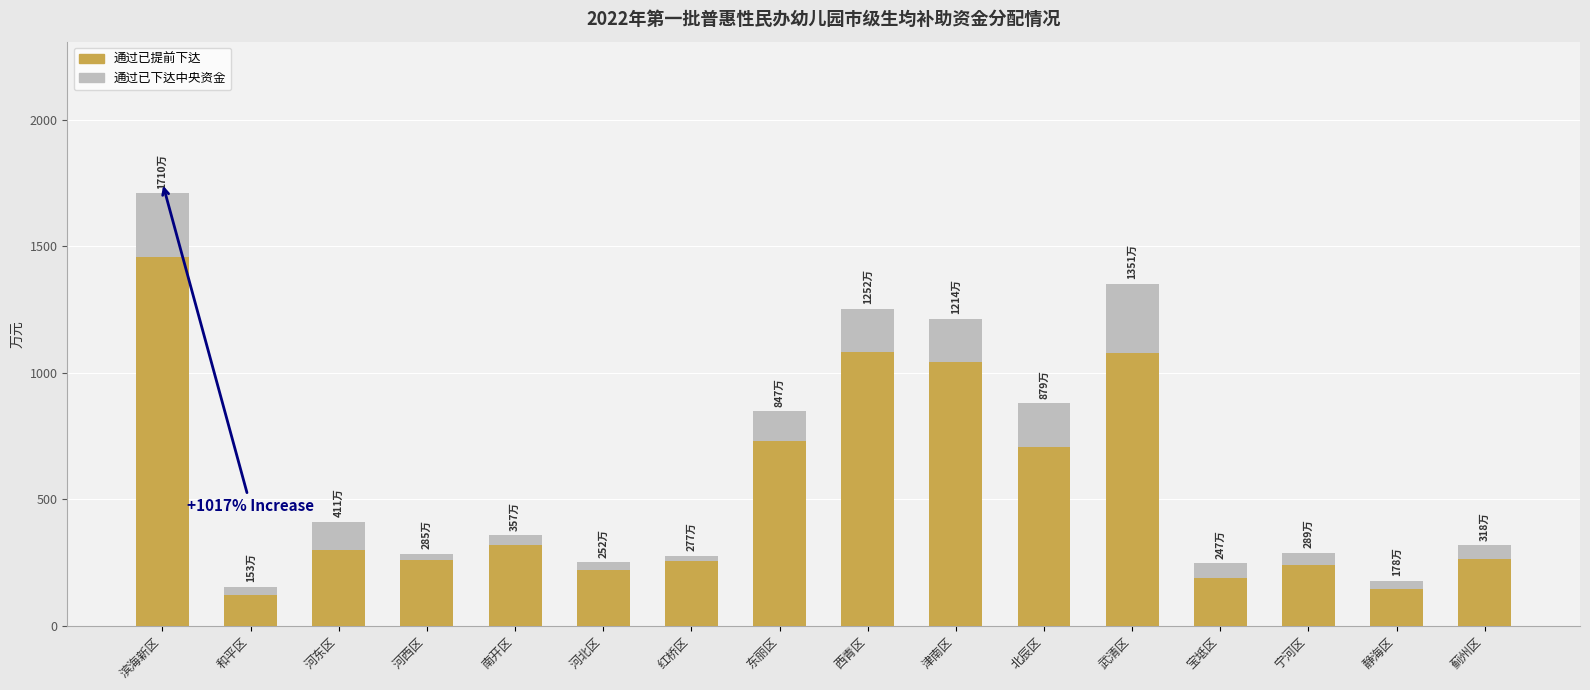

What is the highest value of the 通过已提前下达 series?

1456.0